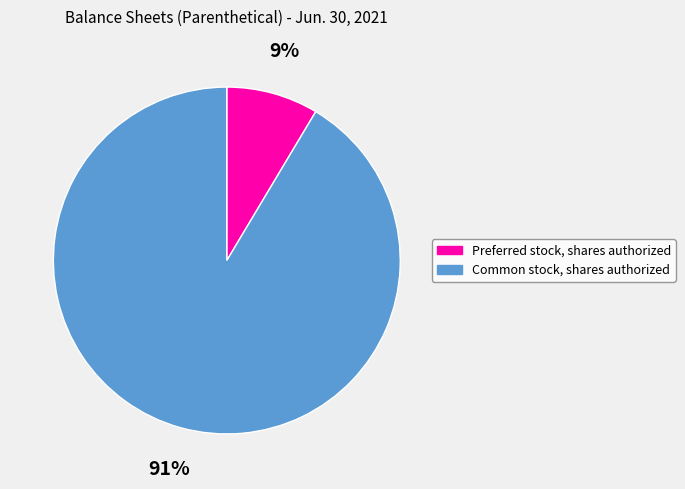

Rank the categories by value from lowest to highest.

Preferred stock, shares authorized, Common stock, shares authorized